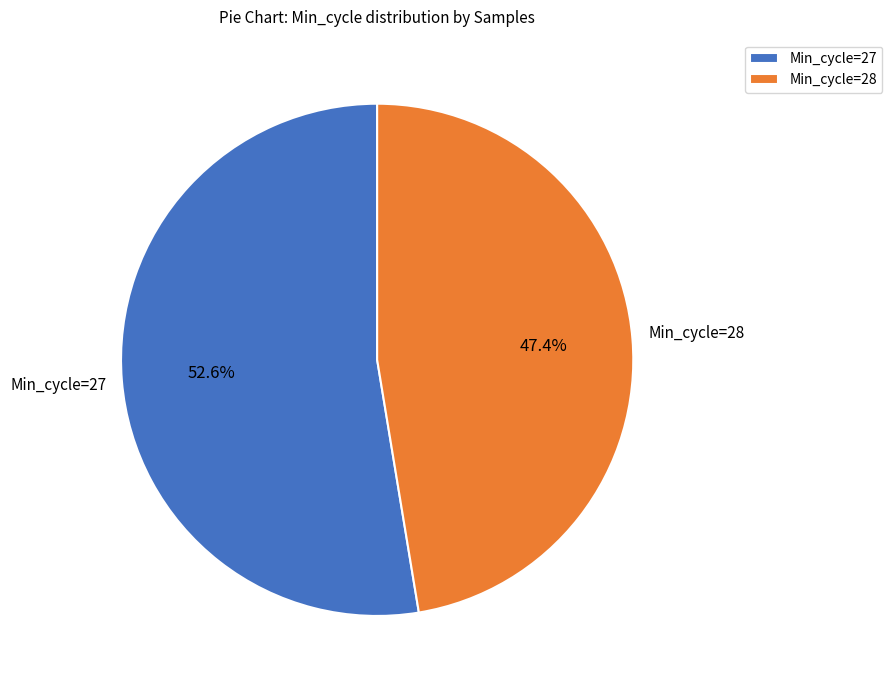

Is there a majority slice in this chart?

Yes